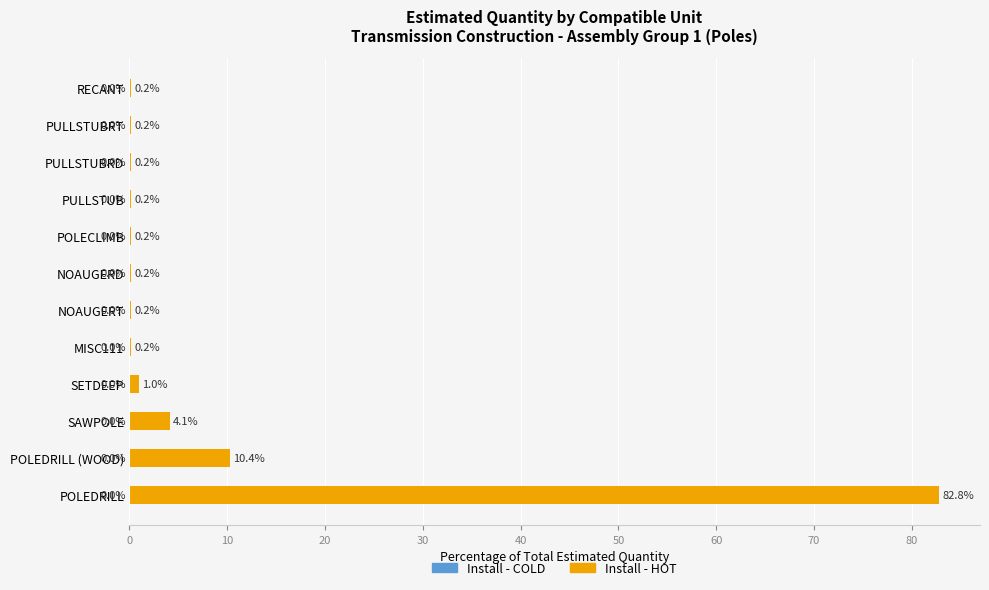

Reading bottom to top, list all the values displayed in this chart.

POLEDRILL=82.8	POLEDRILL (WOOD)=10.4	SAWPOLE=4.1	SETDEEP=1.0	MISC111=0.2	NOAUGERT=0.2	NOAUGERD=0.2	POLECLIMB=0.2	PULLSTUB=0.2	PULLSTUBRD=0.2	PULLSTUBRT=0.2	RECANT=0.2